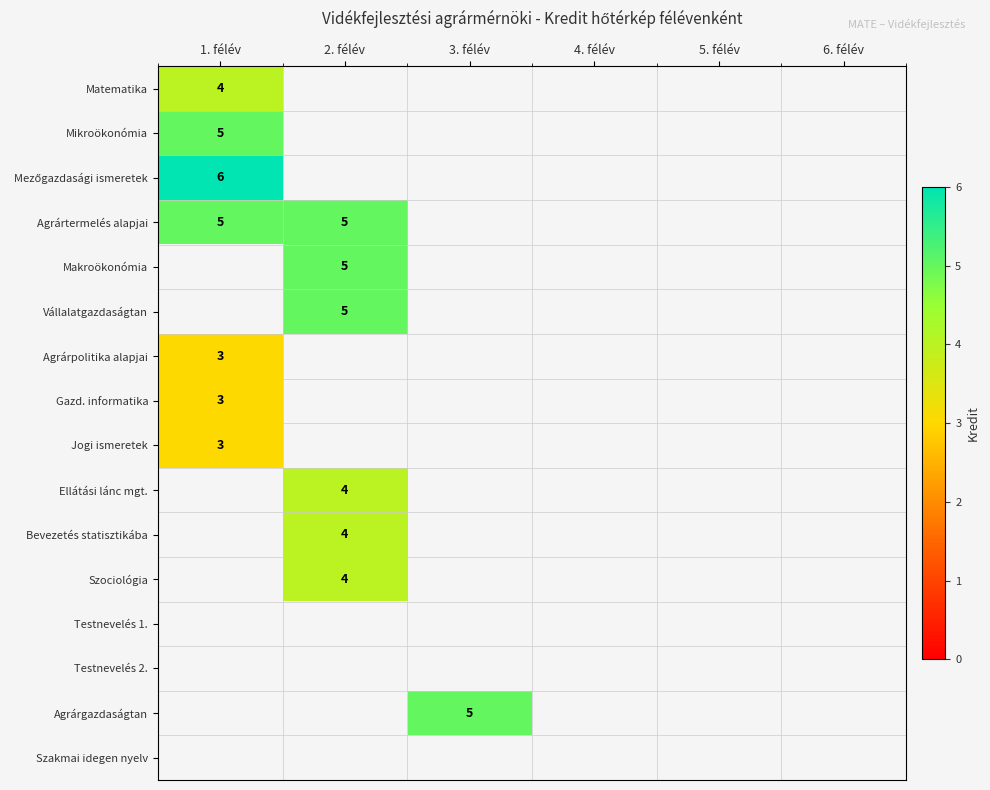

Count the number of categories in the chart.

6